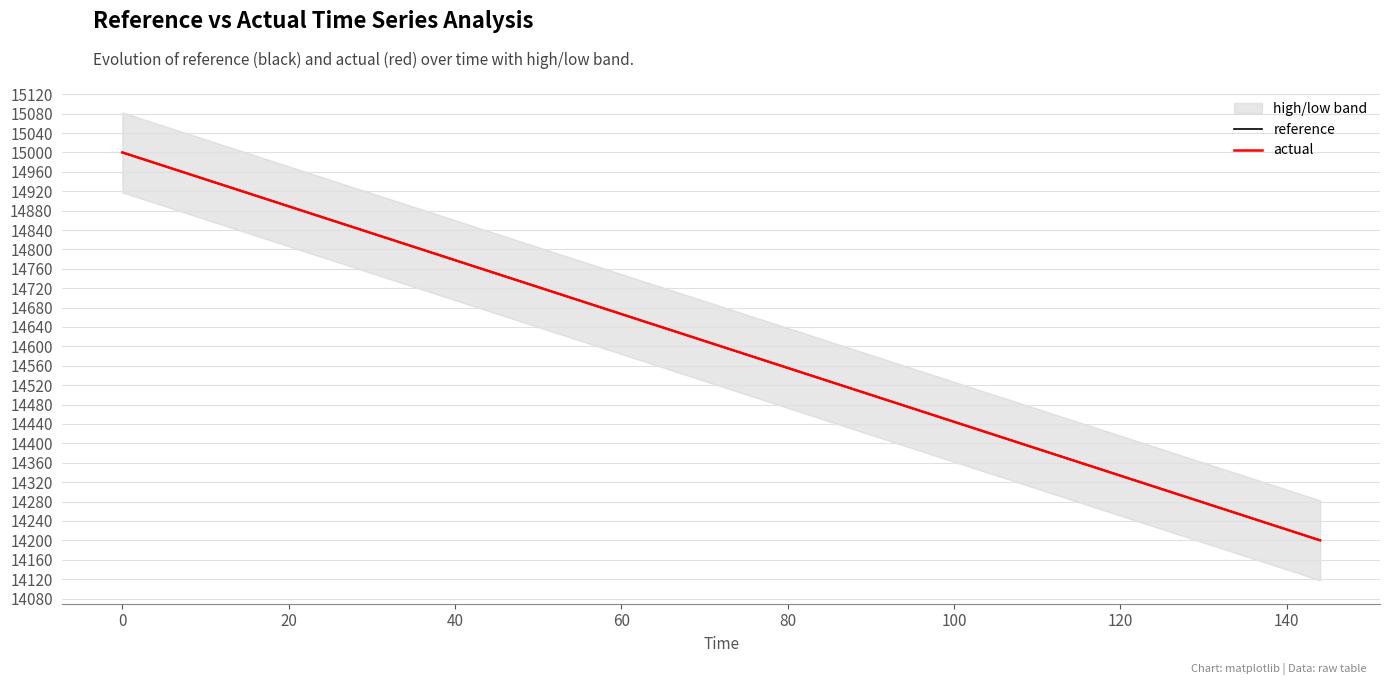

How many values in the reference series are below 14600?

10